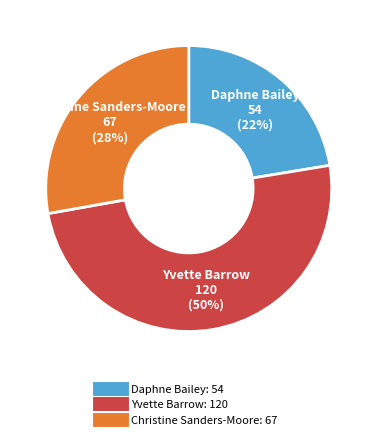

How many slices are in this pie chart?

3